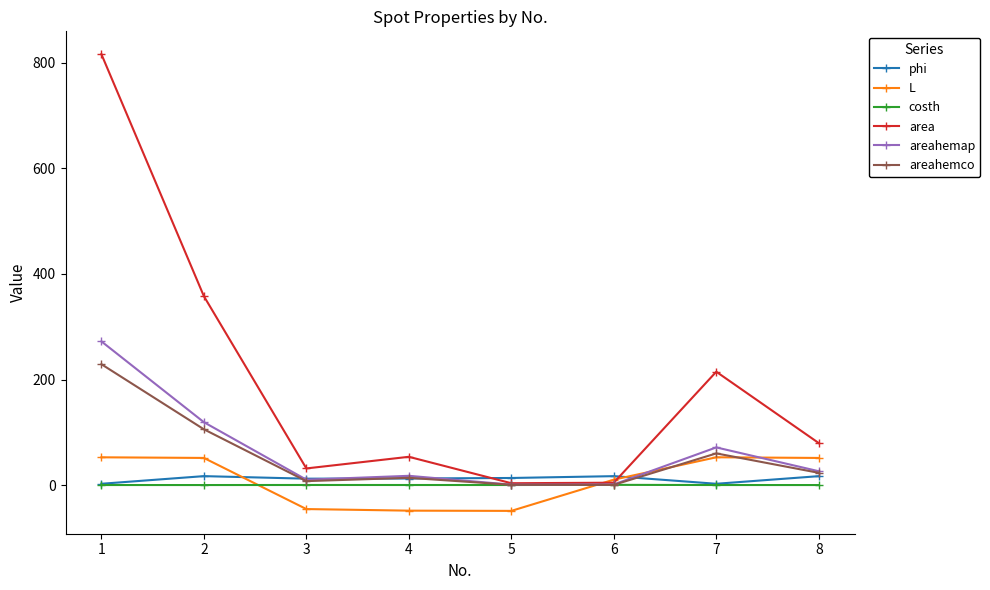

Which series has the largest range (max minus min)?

area